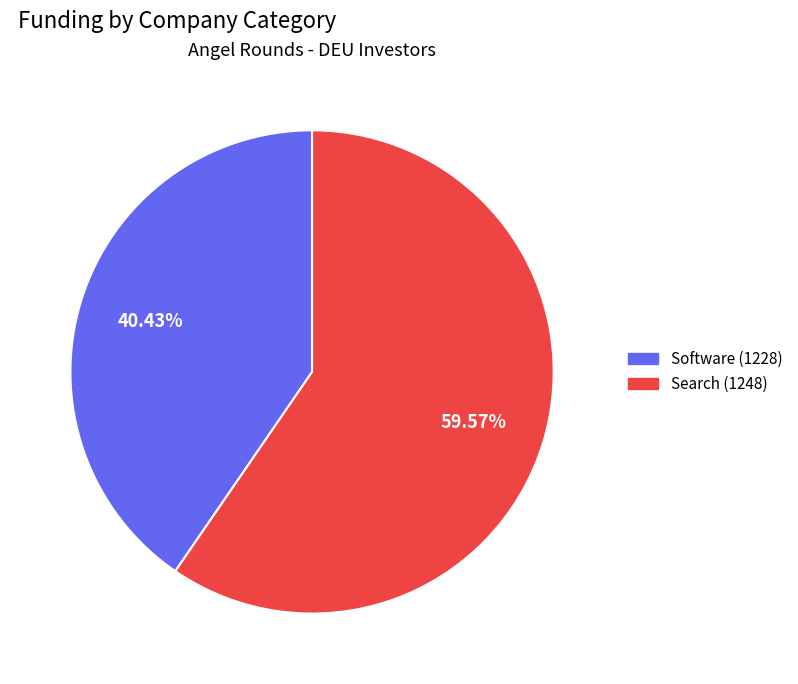

To the nearest percent, what is the combined percentage of Search (1248) and Software (1228)?

100%